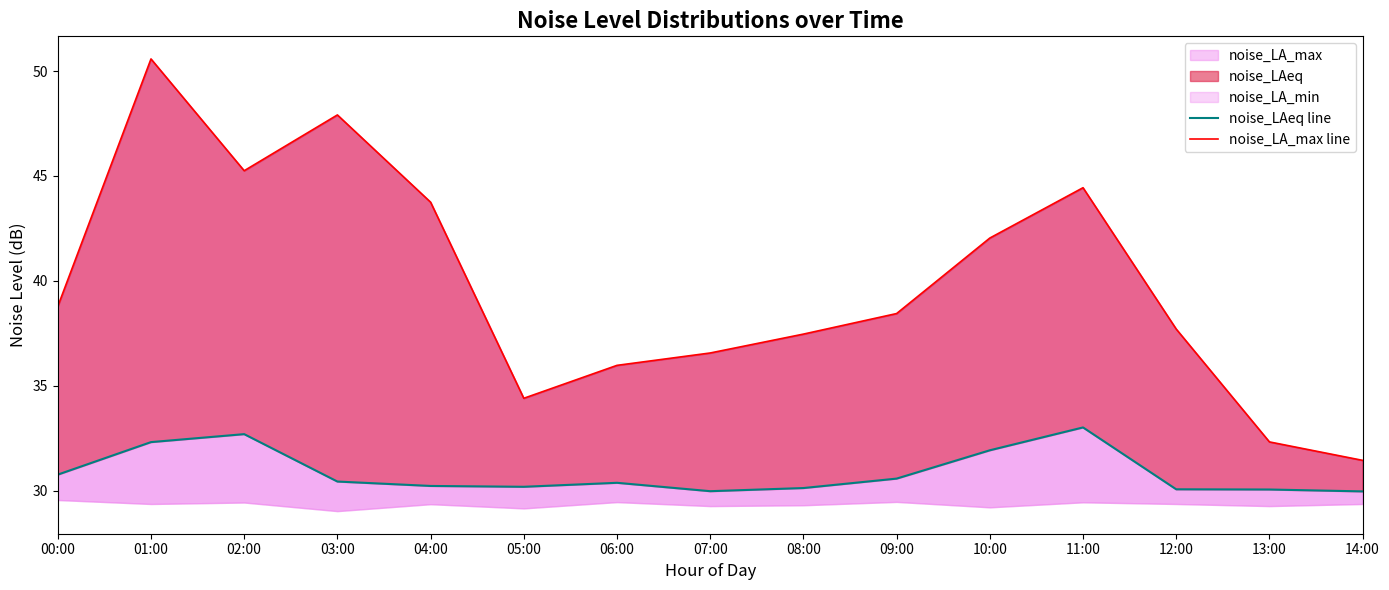

Reading right to left, list all the values displayed in this chart.

noise_LAeq line: 30.0	30.1	30.1	33.0	31.9	30.6	30.1	30.0	30.4	30.2	30.2	30.4	32.7	32.3	30.8
noise_LA_max line: 31.4	32.3	37.7	44.4	42.0	38.4	37.5	36.6	36.0	34.4	43.8	47.9	45.2	50.6	38.8